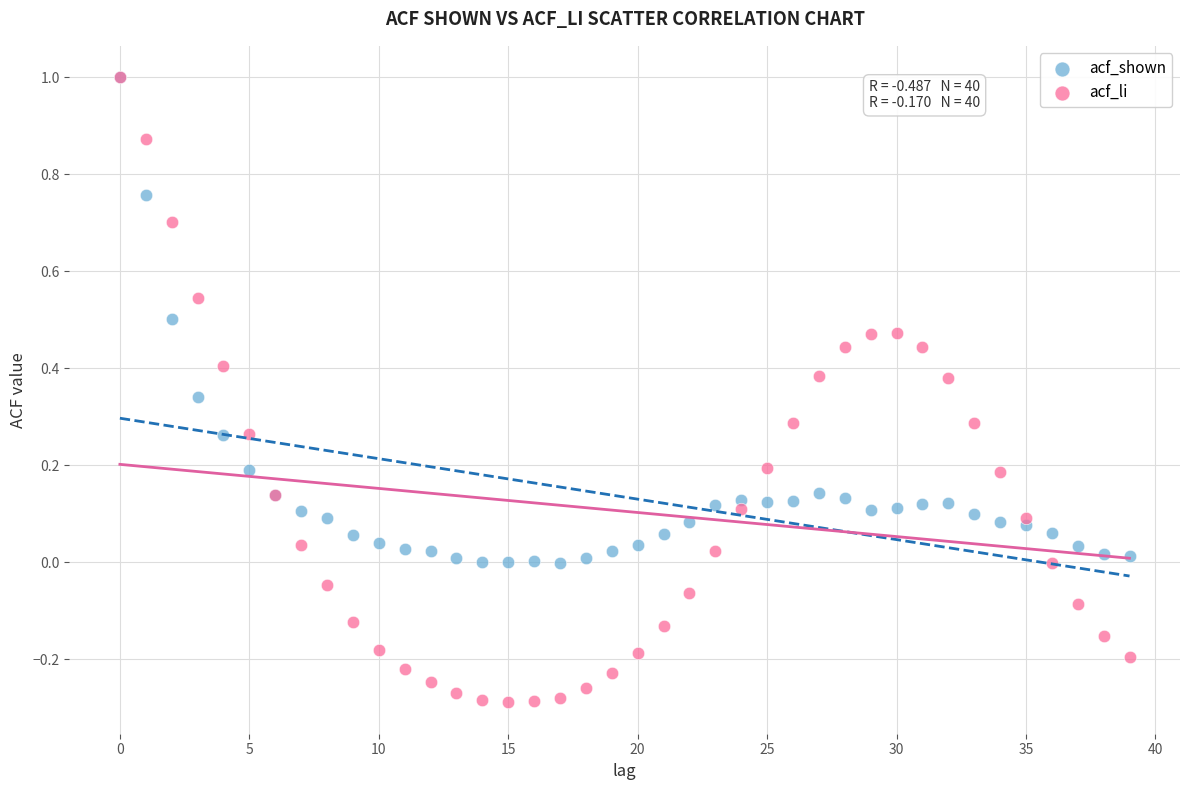

Which series has the largest Y range (max minus min)?

acf_li